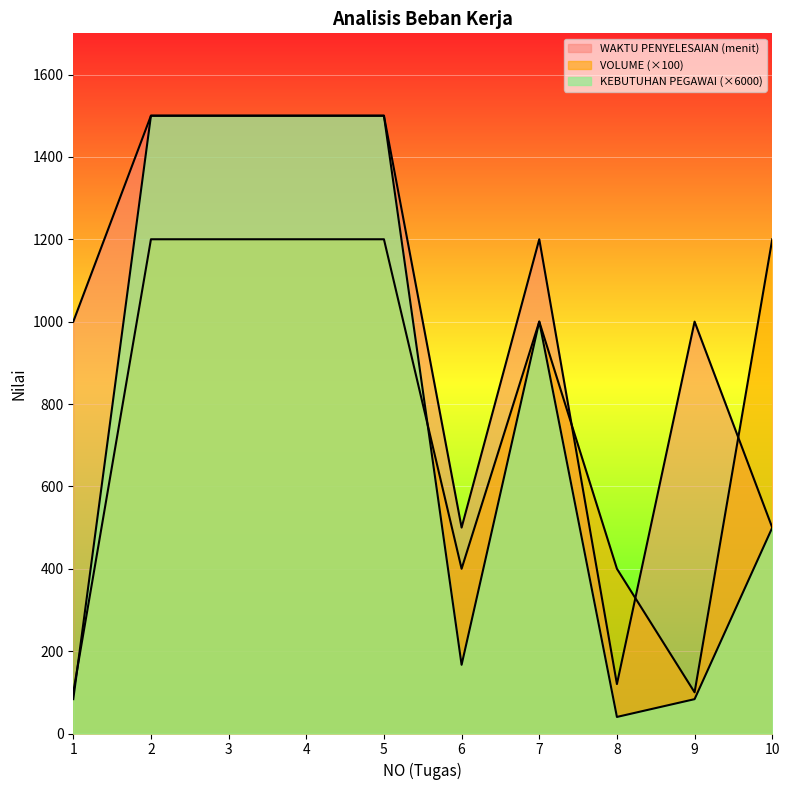

Reading right to left, list all the values displayed in this chart.

KEBUTUHAN PEGAWAI: 499.8	83.4	40.2	1000.2	166.8	1500.0	1500.0	1500.0	1500.0	83.4
VOLUME: 1200.0	100.0	400.0	1000.0	400.0	1200.0	1200.0	1200.0	1200.0	100.0
WAKTU PENYELESAIAN (menit): 500.0	1000.0	120.0	1200.0	500.0	1500.0	1500.0	1500.0	1500.0	1000.0